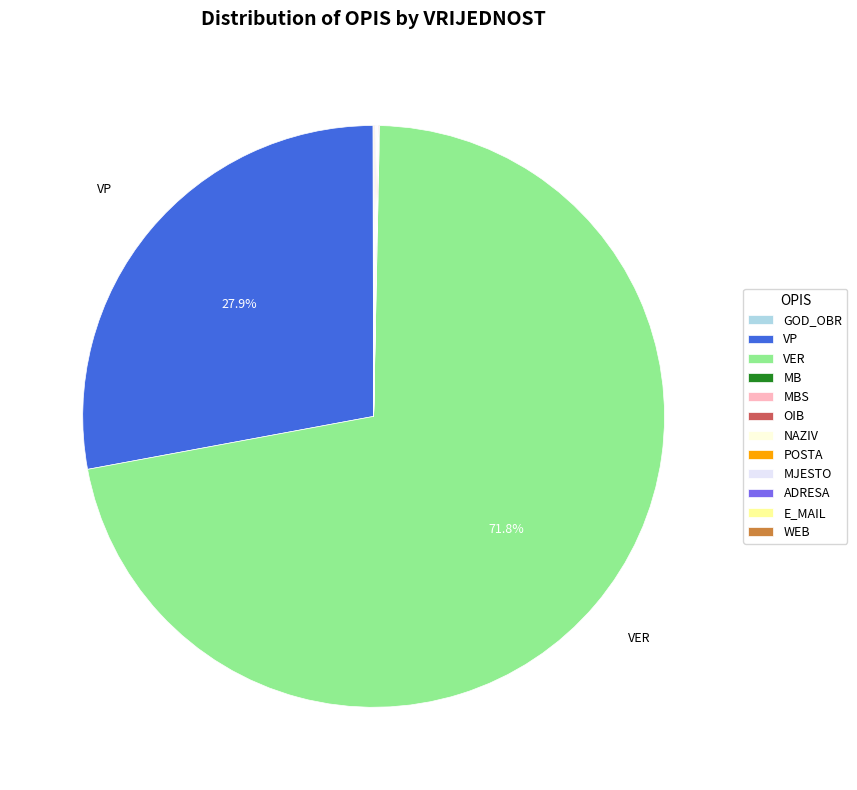

Which slice is the largest?

VER